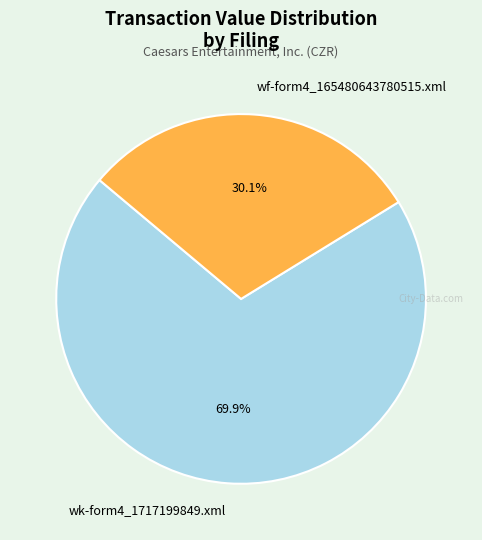

What percentage do wk-form4_1717199849.xml and wf-form4_165480643780515.xml together represent?

100.0%